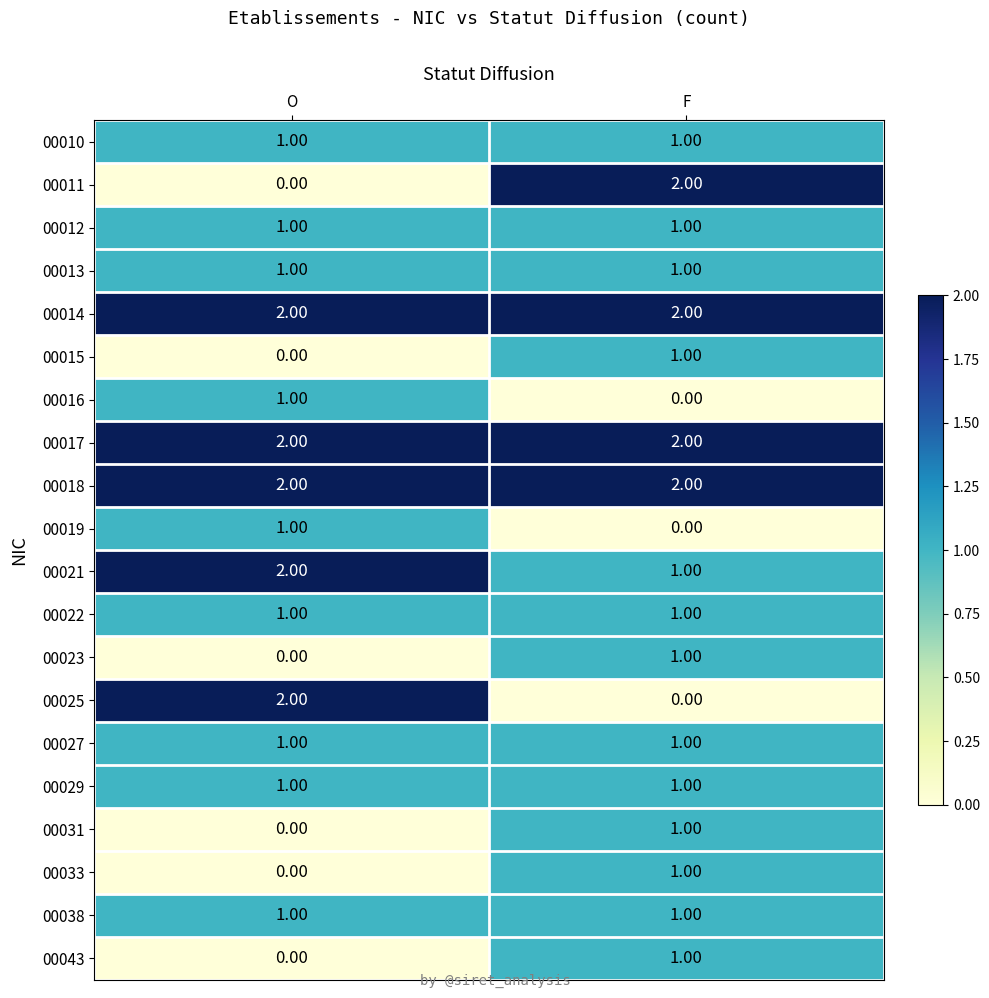

At which category is the sum across all series the highest?

F